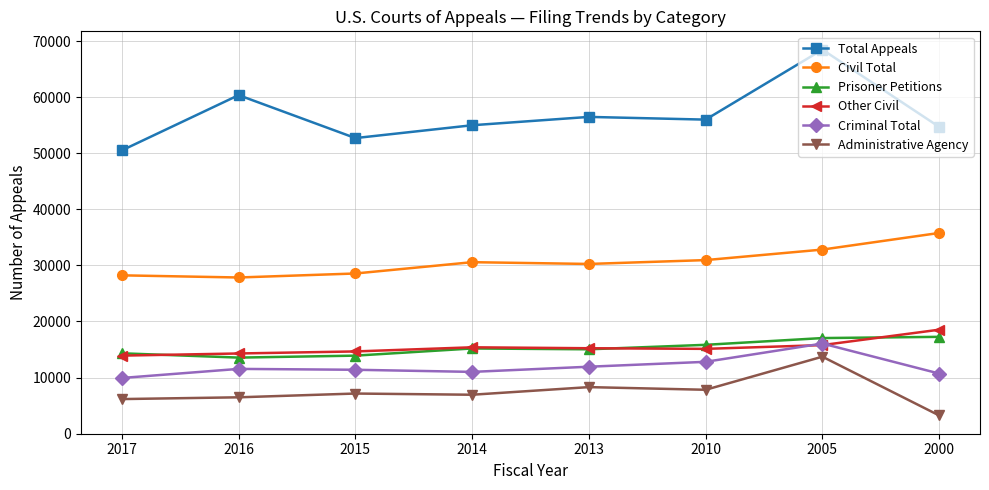

How many distinct data groups are displayed?

6